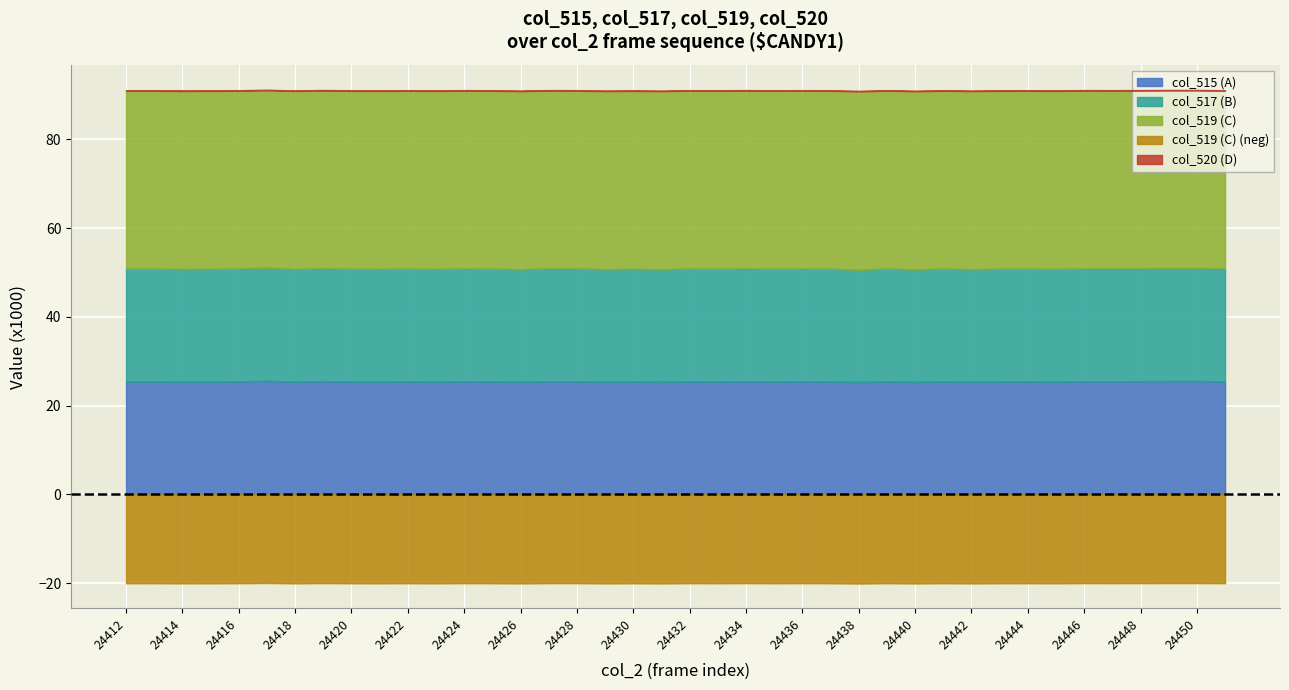

True or false: col_517 and col_515 intersect in this chart.

False